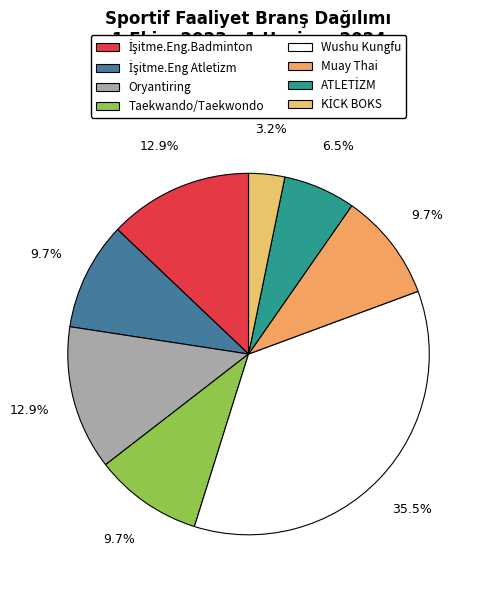

How much of the chart is everything except Muay Thai?

90.3%